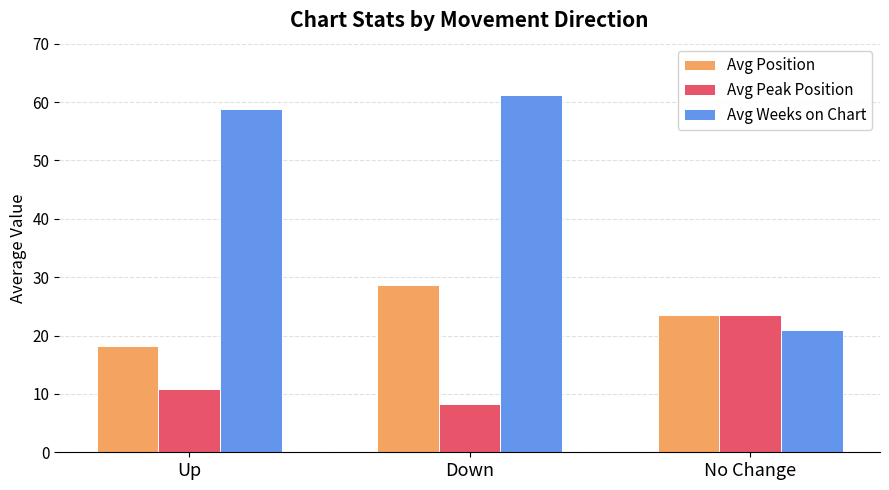

What are all the series names shown in the legend?

Avg Position, Avg Peak Position, Avg Weeks on Chart